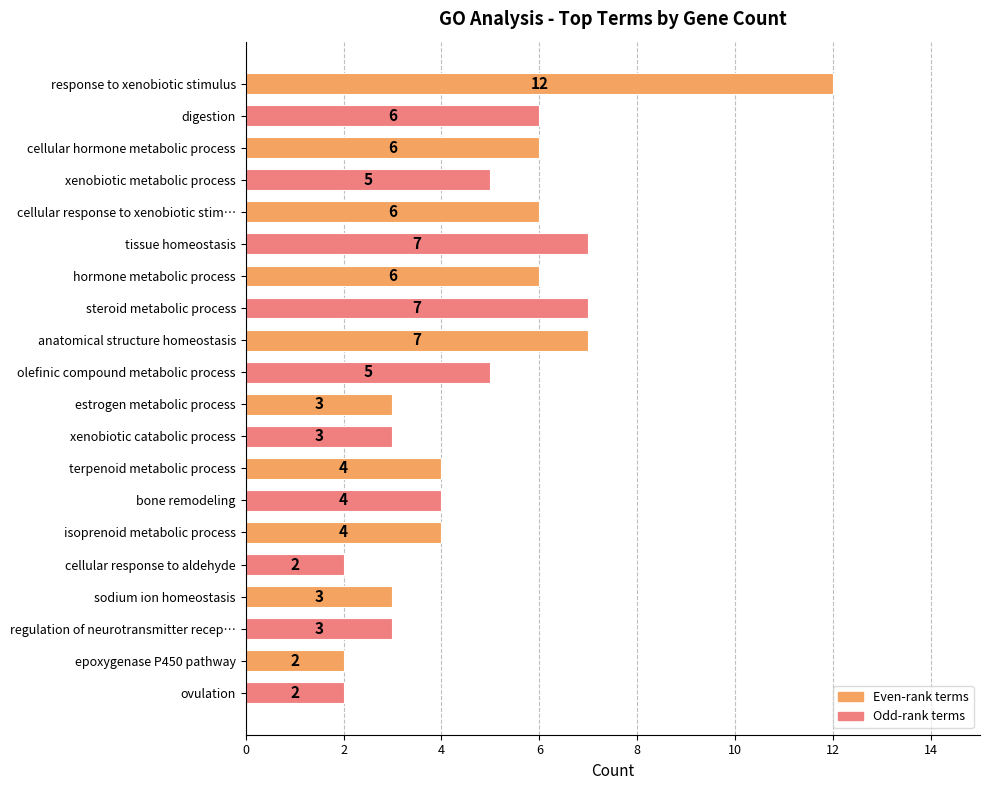

What is the difference between the second highest and minimum values?

5